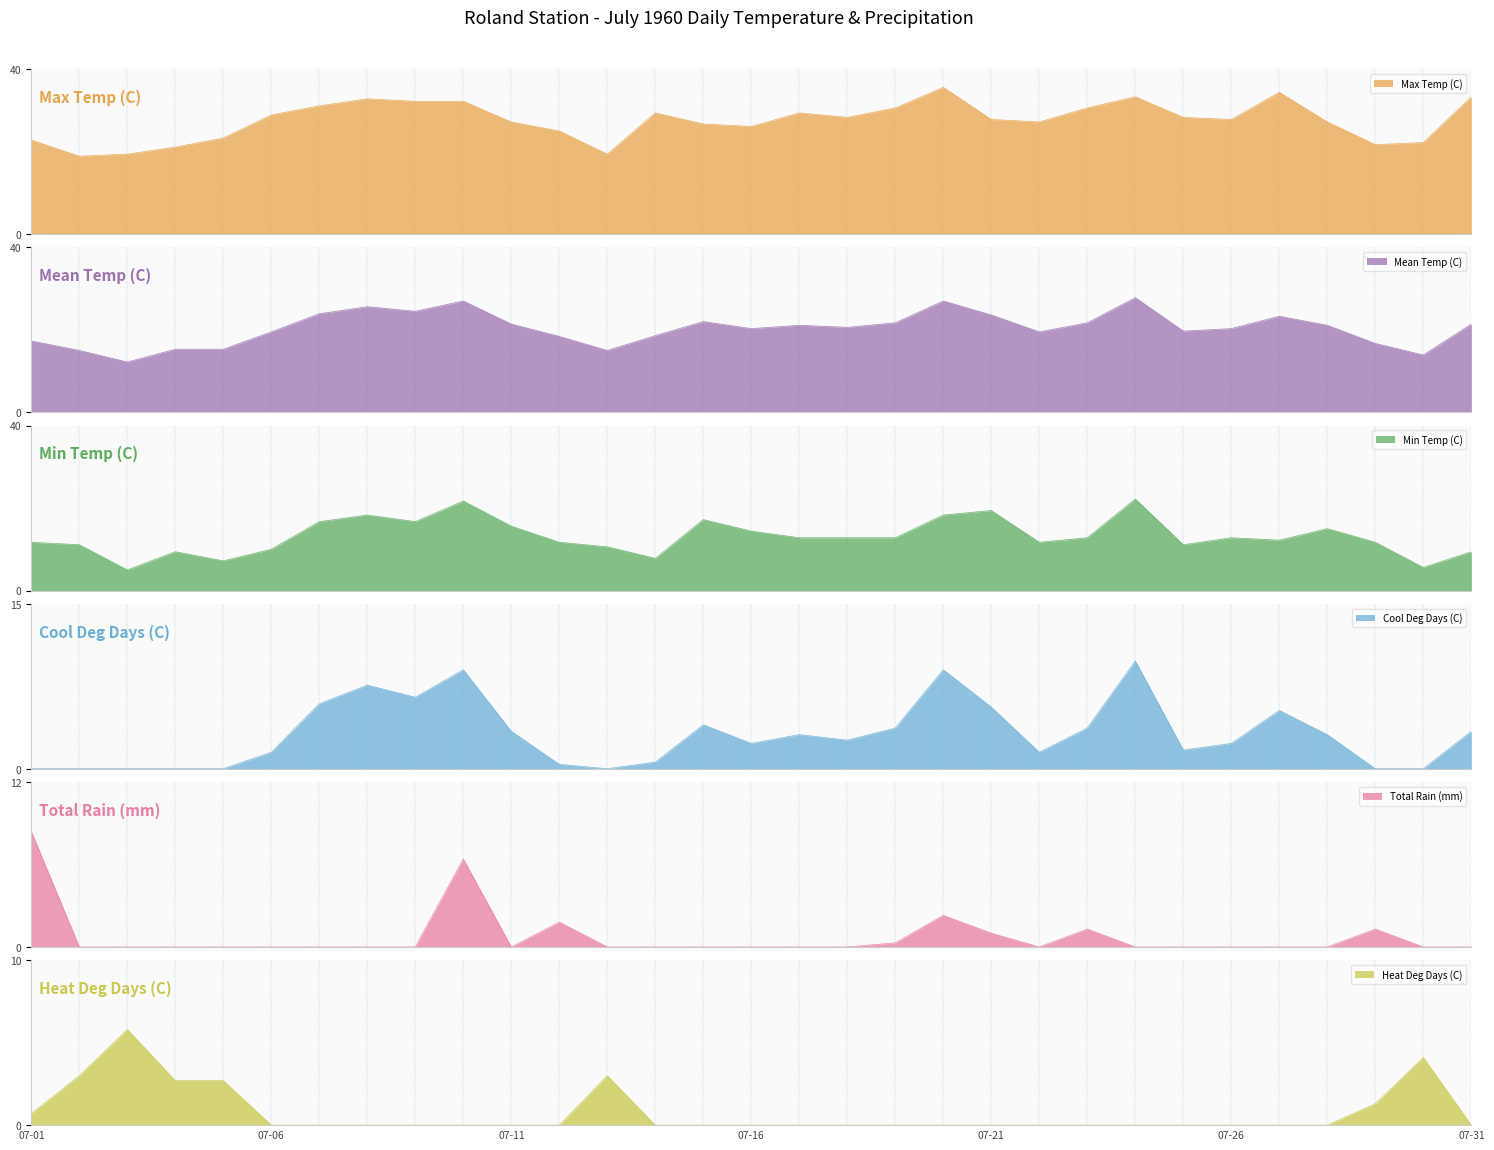

The Max Temp (C) series shows 21.7 at 07-29. True or false?

True